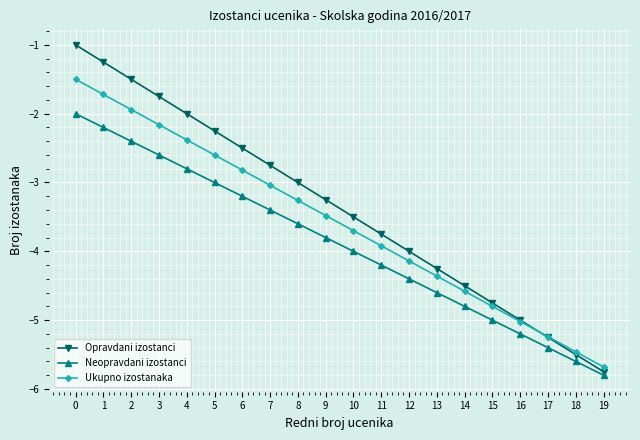

Is the value of Neopravdani izostanci at 7 greater than the value of Ukupno izostanaka at 18?

Yes